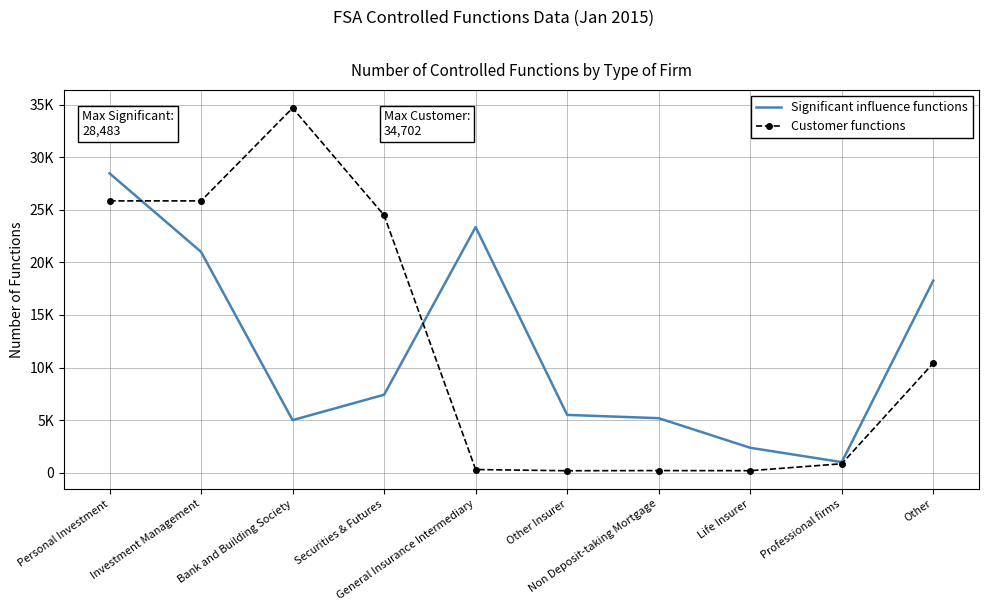

Between Personal Investment and Professional firms, which series saw the biggest shift?

Significant influence functions